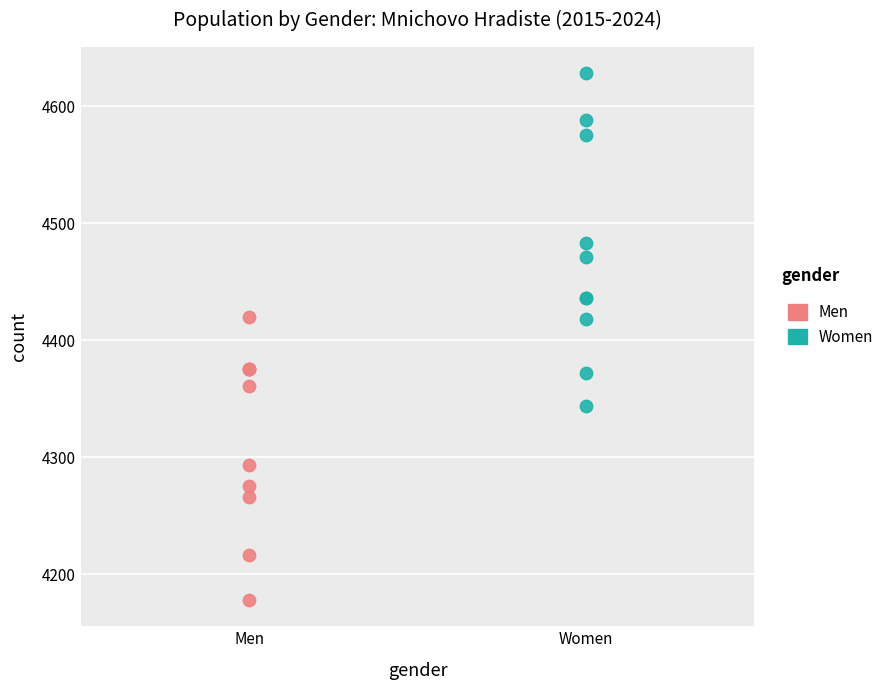

Which series contains the highest Y value?

Women